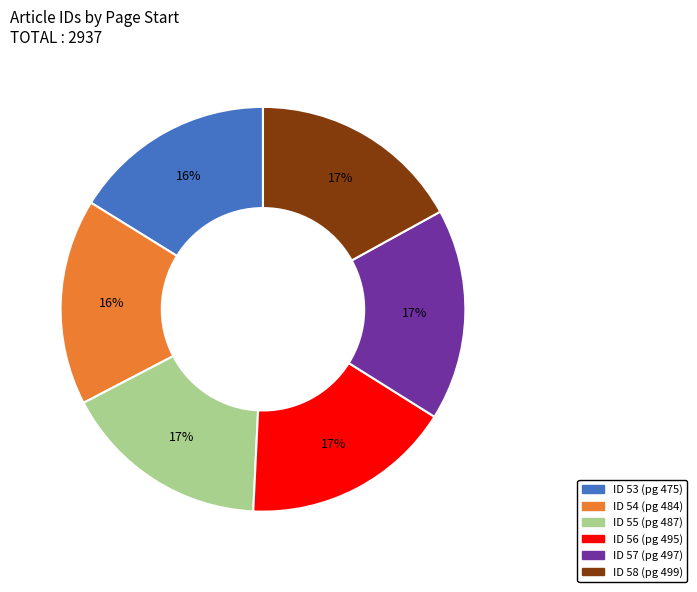

Is there any slice that represents more than half of the pie?

No